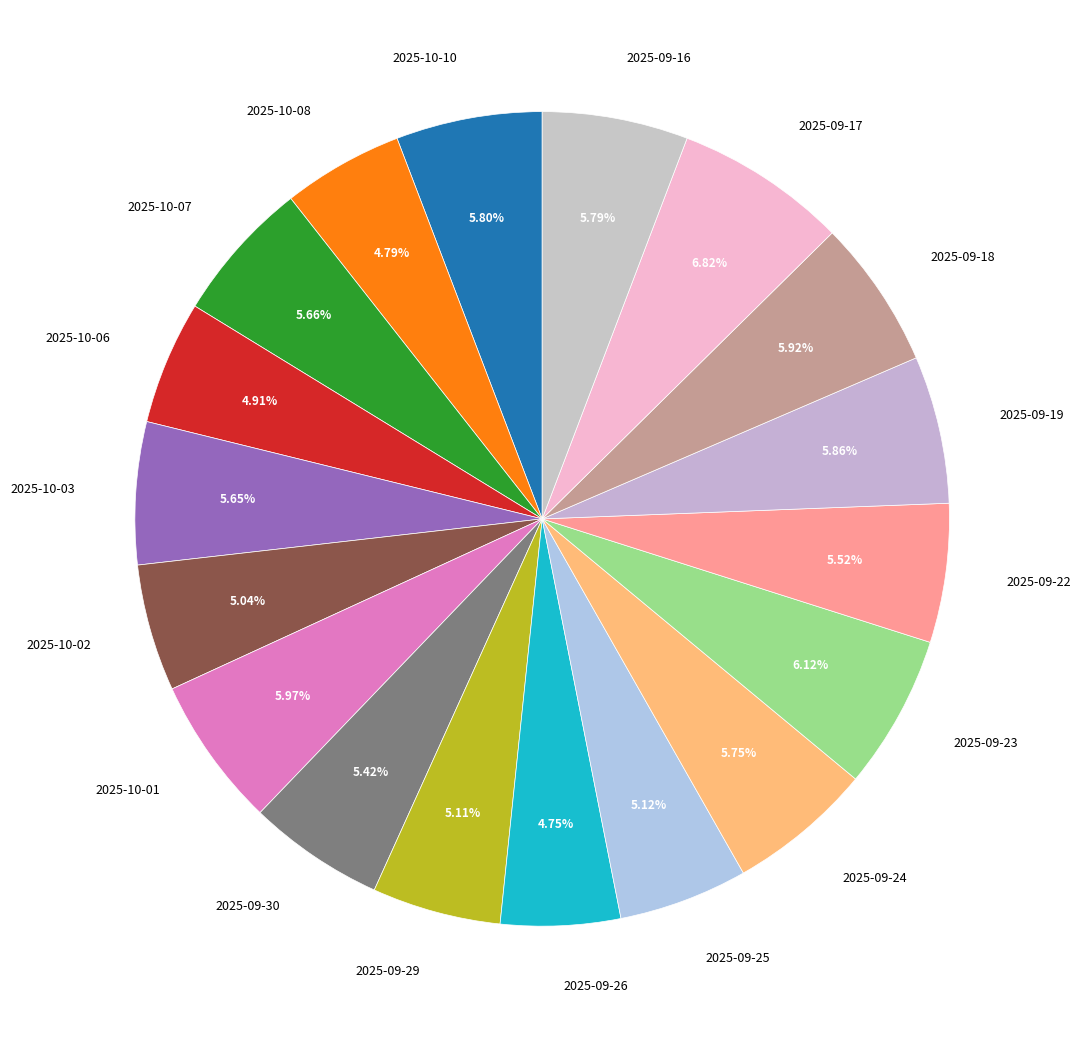

True or false: 2025-09-17 accounts for 7% of the total.

True